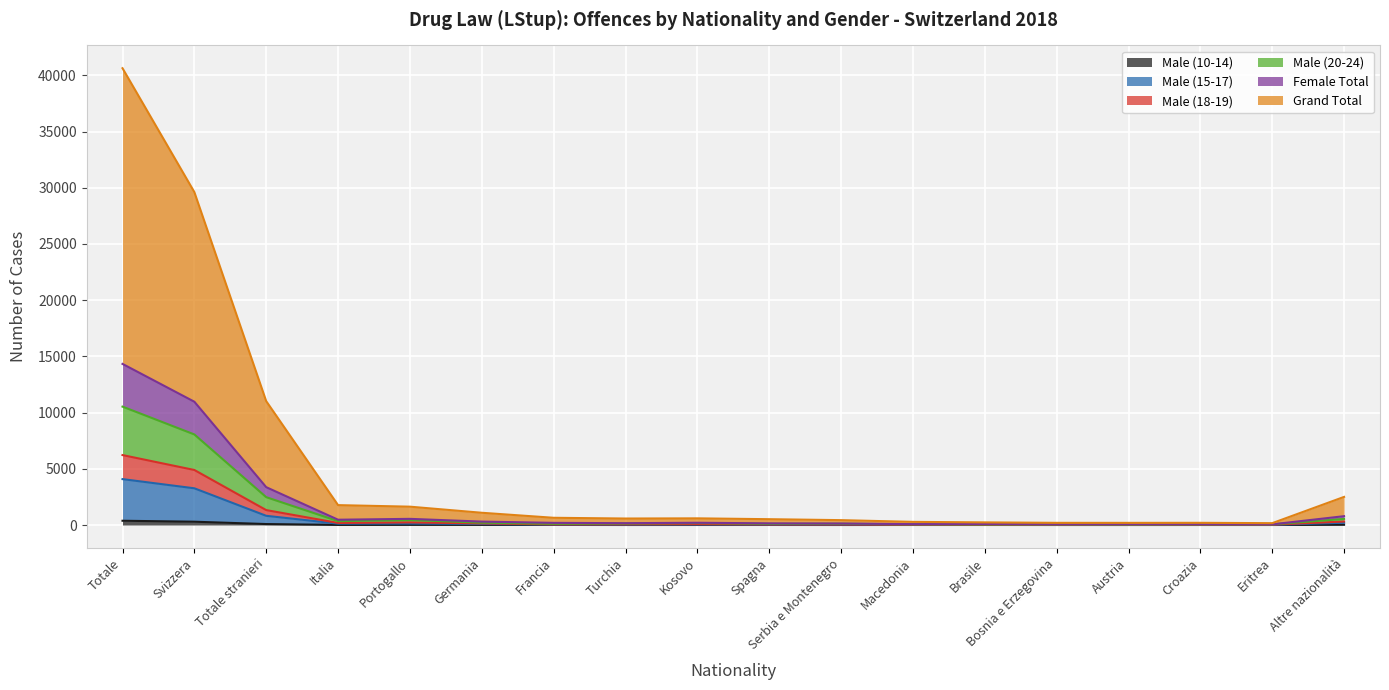

What is the value of the Male (10-14) point at the 14th from the left?

1